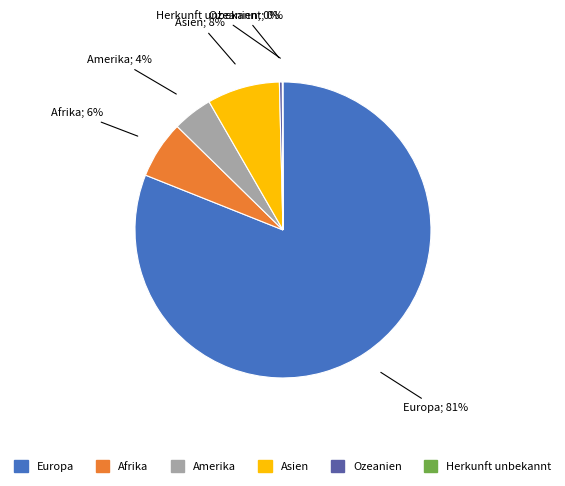

Between Ozeanien and Europa, which is larger?

Europa